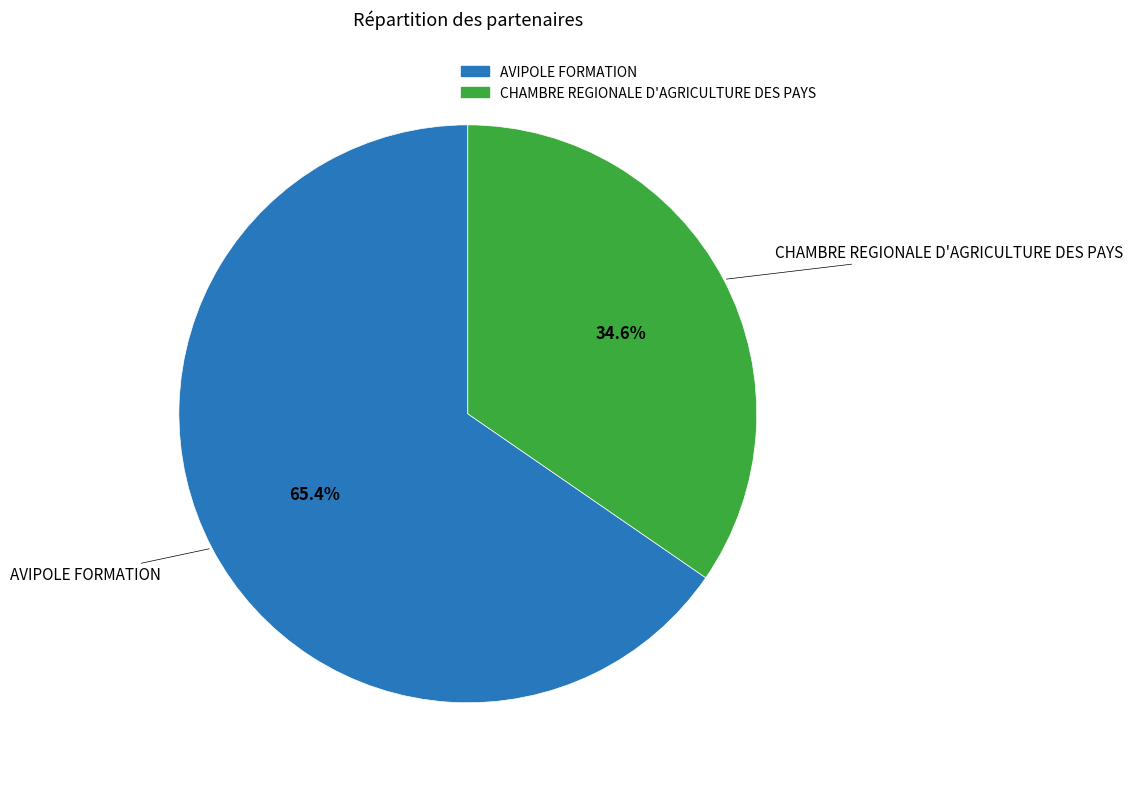

How many slices are in this pie chart?

2